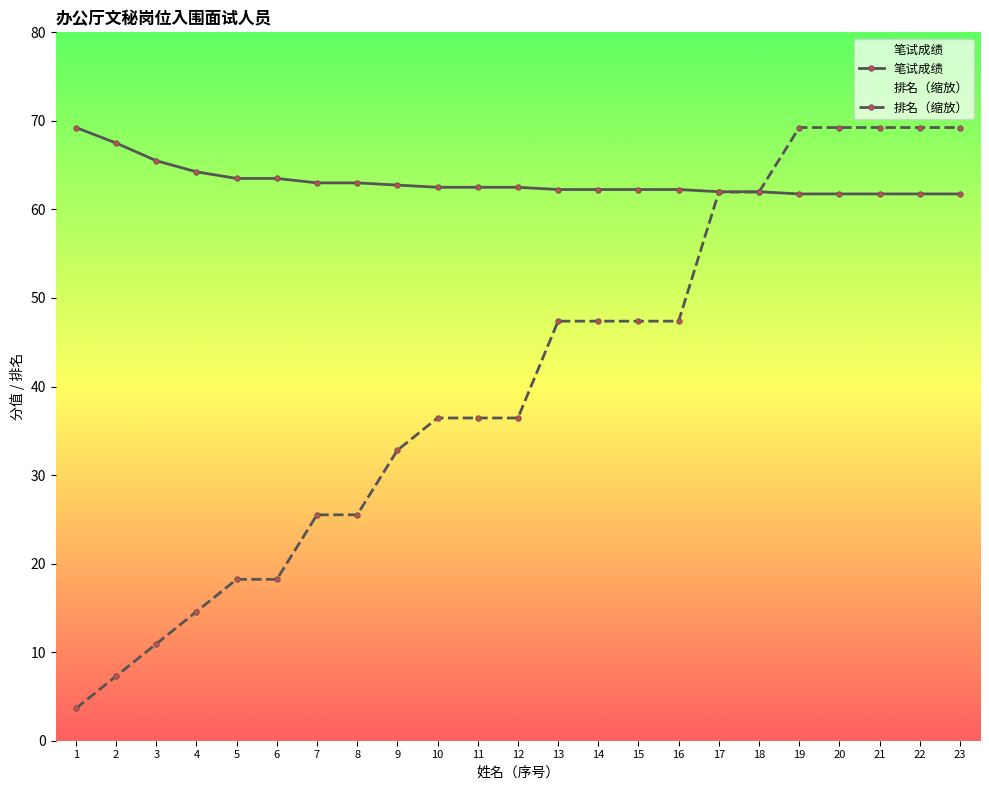

What are all the series names shown in the legend?

笔试成绩, 排名（缩放）